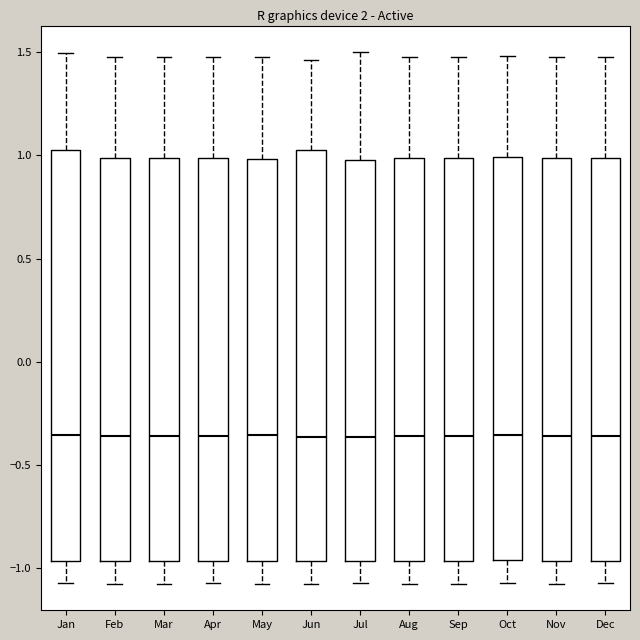

Reading left to right, read every box against the y-axis: the position of its median line, the range the box covers, and the ends of its whiskers. The values are not printed on the chart, so give them approximately, as read against the axis.

Jan: median -0.35, box -0.95 to 1.05, whiskers -1.05 to 1.50
Feb: median -0.35, box -0.95 to 1.00, whiskers -1.05 to 1.50
Mar: median -0.35, box -0.95 to 1.00, whiskers -1.05 to 1.50
Apr: median -0.35, box -0.95 to 1.00, whiskers -1.05 to 1.50
May: median -0.35, box -0.95 to 1.00, whiskers -1.05 to 1.50
Jun: median -0.35, box -0.95 to 1.05, whiskers -1.05 to 1.45
Jul: median -0.35, box -0.95 to 1.00, whiskers -1.05 to 1.50
Aug: median -0.35, box -0.95 to 1.00, whiskers -1.05 to 1.50
Sep: median -0.35, box -0.95 to 1.00, whiskers -1.05 to 1.50
Oct: median -0.35, box -0.95 to 1.00, whiskers -1.05 to 1.50
Nov: median -0.35, box -0.95 to 1.00, whiskers -1.05 to 1.50
Dec: median -0.35, box -0.95 to 1.00, whiskers -1.05 to 1.50